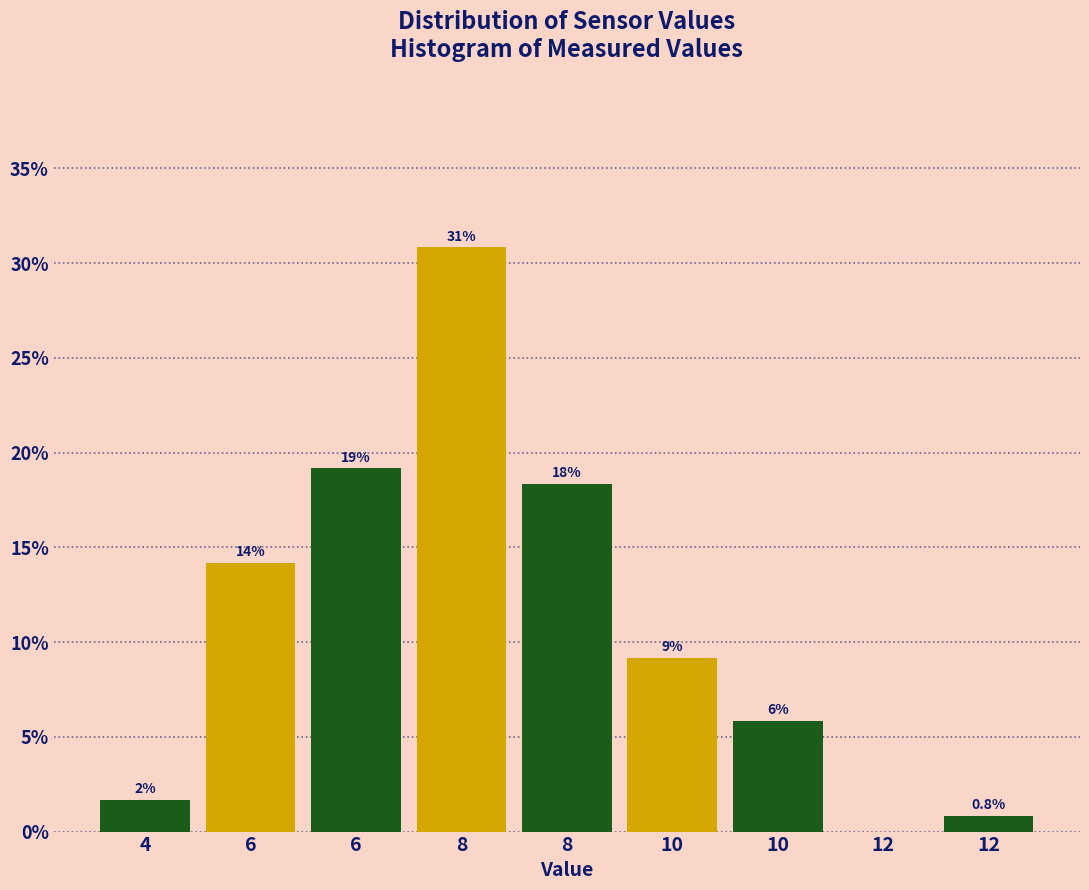

Are the bars horizontal?

No